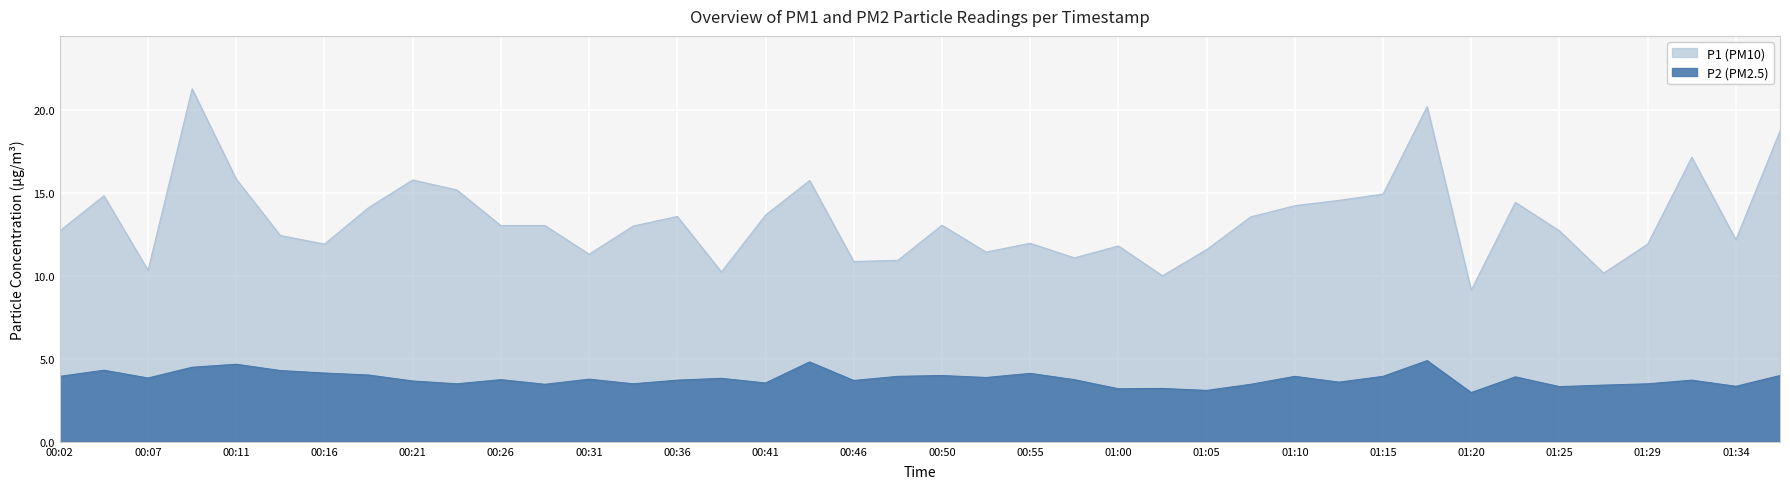

Reading left to right, what are all the values shown in this chart?

P1: 00:02=12.7	00:04=14.8	00:07=10.3	00:09=21.3	00:11=15.8	00:14=12.4	00:16=11.9	00:19=14.1	00:21=15.8	00:24=15.2	00:26=13.1	00:28=13.1	00:31=11.3	00:33=13.0	00:36=13.6	00:38=10.2	00:41=13.7	00:43=15.8	00:46=10.9	00:48=10.9	00:50=13.1	00:53=11.4	00:55=12.0	00:58=11.1	01:00=11.8	01:03=10.0	01:05=11.6	01:07=13.6	01:10=14.2	01:12=14.6	01:15=14.9	01:17=20.2	01:20=9.2	01:22=14.4	01:25=12.7	01:27=10.2	01:29=11.9	01:32=17.2	01:34=12.2	01:37=18.8
P2: 00:02=4.0	00:04=4.3	00:07=3.9	00:09=4.5	00:11=4.7	00:14=4.3	00:16=4.2	00:19=4.0	00:21=3.7	00:24=3.5	00:26=3.8	00:28=3.5	00:31=3.8	00:33=3.5	00:36=3.7	00:38=3.8	00:41=3.5	00:43=4.8	00:46=3.7	00:48=4.0	00:50=4.0	00:53=3.9	00:55=4.1	00:58=3.8	01:00=3.2	01:03=3.2	01:05=3.1	01:07=3.5	01:10=4.0	01:12=3.6	01:15=4.0	01:17=4.9	01:20=3.0	01:22=3.9	01:25=3.3	01:27=3.4	01:29=3.5	01:32=3.7	01:34=3.4	01:37=4.0